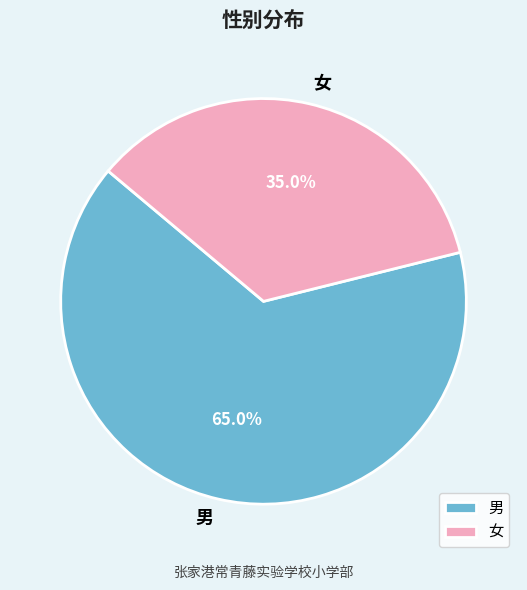

To the nearest percent, what is the difference between the largest and smallest slice percentages?

30%